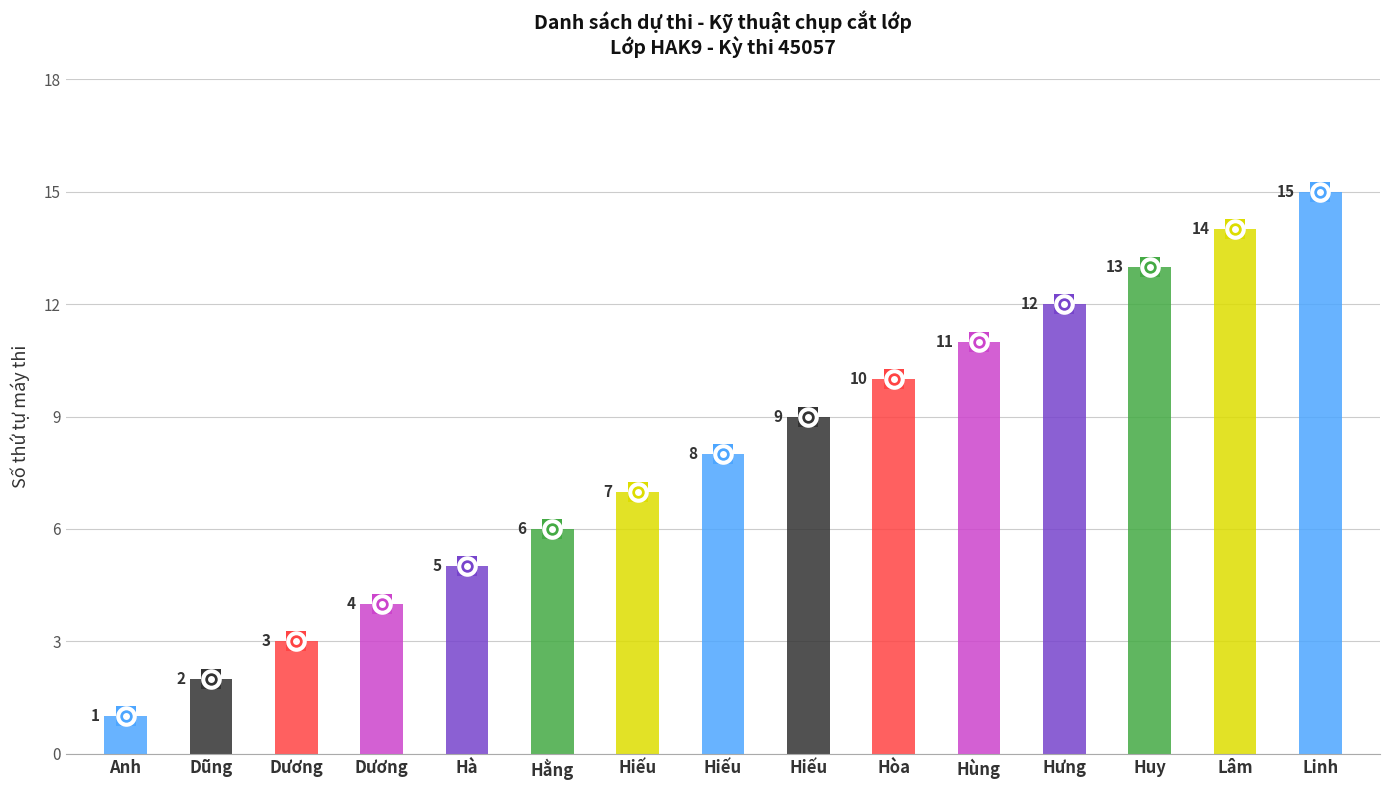

Approximately how many times larger is the value at Hiếu compared to Hùng?

0.6